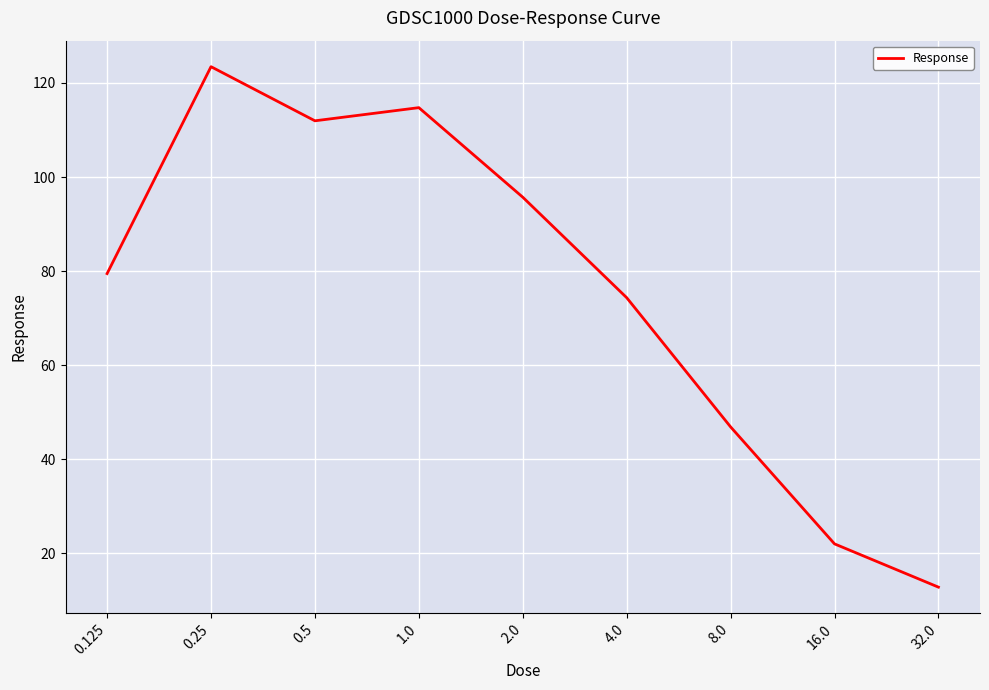

Reading left to right, what are all the values shown in this chart?

0.125=79.5	0.25=123.5	0.5=112.0	1.0=114.8	2.0=95.7	4.0=74.4	8.0=46.9	16.0=22.0	32.0=12.8